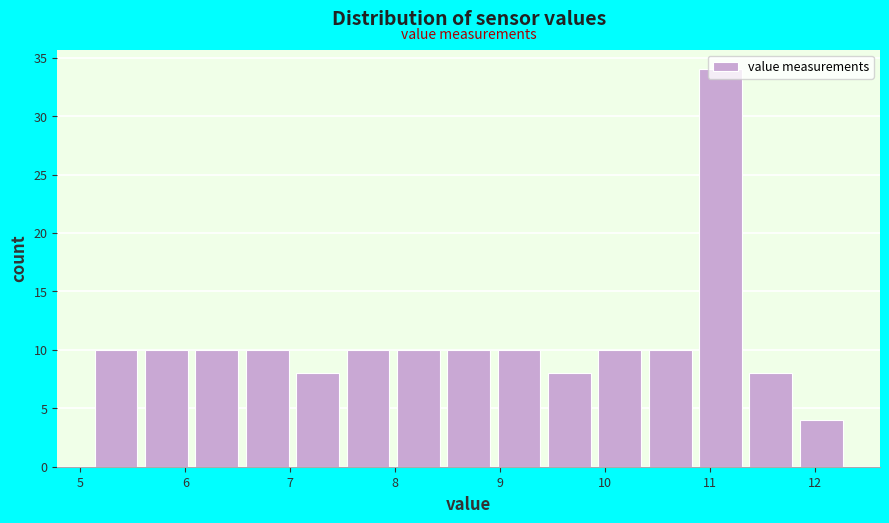

Reading left to right, transcribe this chart: for each bar, give the range it covers on the x-axis and its height. Neither the bar edges nor the heights are printed on the chart, so give them approximately, as read against the axes.

5.10 to 5.58: 10
5.58 to 6.06: 10
6.06 to 6.54: 10
6.54 to 7.02: 10
7.02 to 7.50: 8
7.50 to 7.98: 10
7.98 to 8.46: 10
8.46 to 8.94: 10
8.94 to 9.42: 10
9.42 to 9.90: 8
9.90 to 10.38: 10
10.38 to 10.86: 10
10.86 to 11.34: 34
11.34 to 11.82: 8
11.82 to 12.30: 4